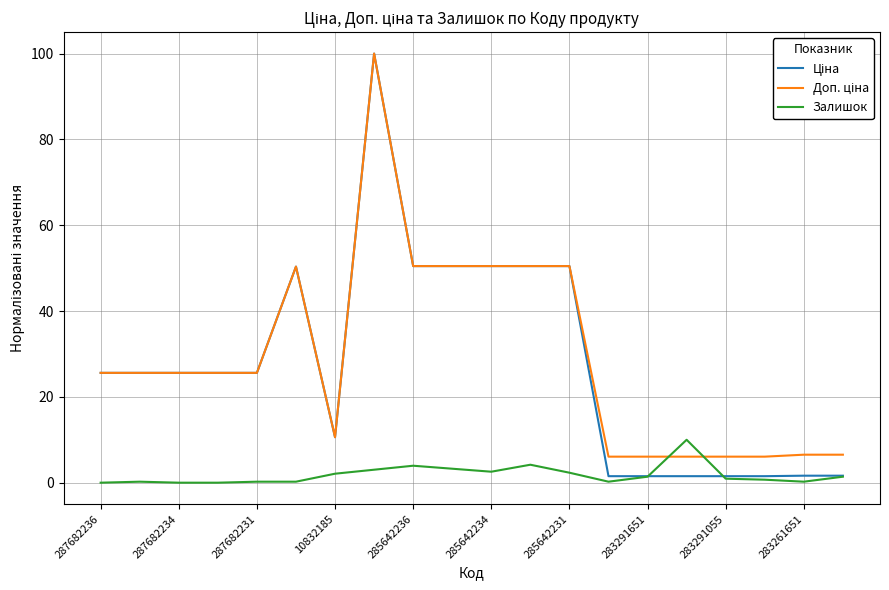

What is the highest value of the Залишок series?

10.0